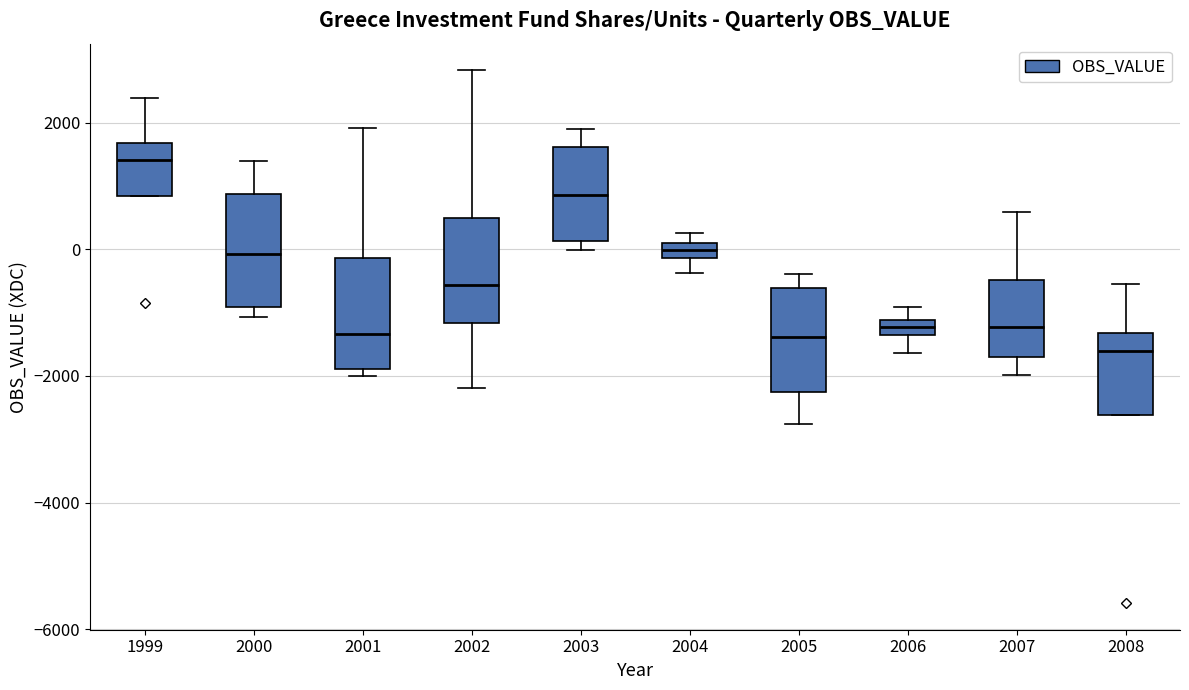

Where is the lower edge of the box at x = 2005 on the y-axis? The values are not printed on the chart, so give them approximately, as read against the axis.

-2200